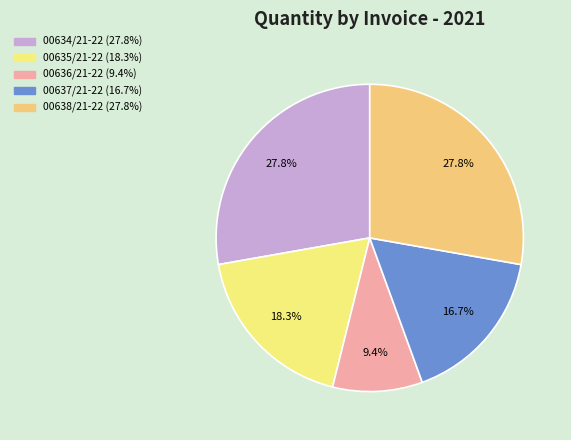

To the nearest percent, what portion does 00638/21-22 represent?

28%